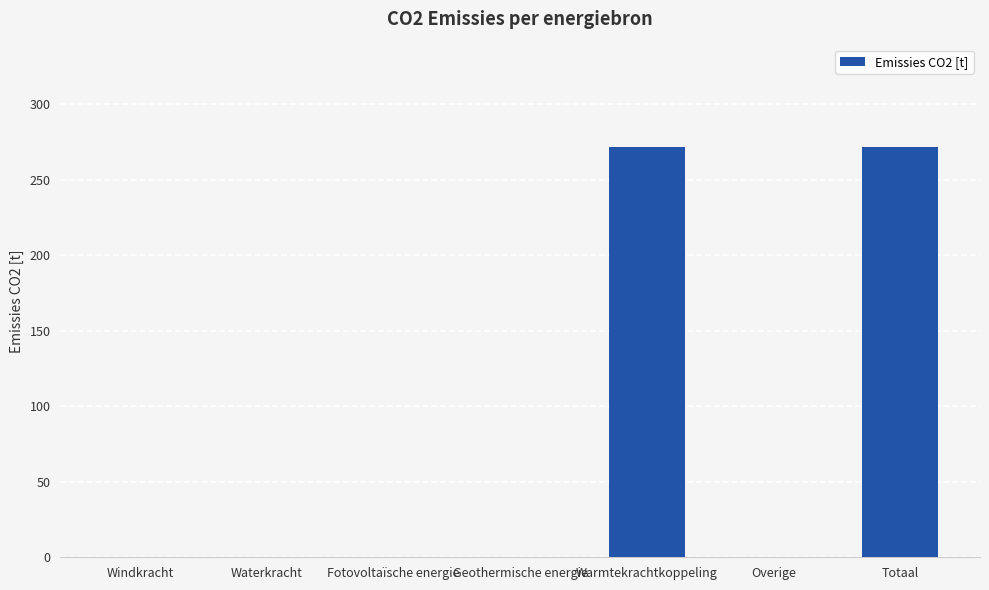

What is the change in value from Geothermische energie to Totaal?

+271.6